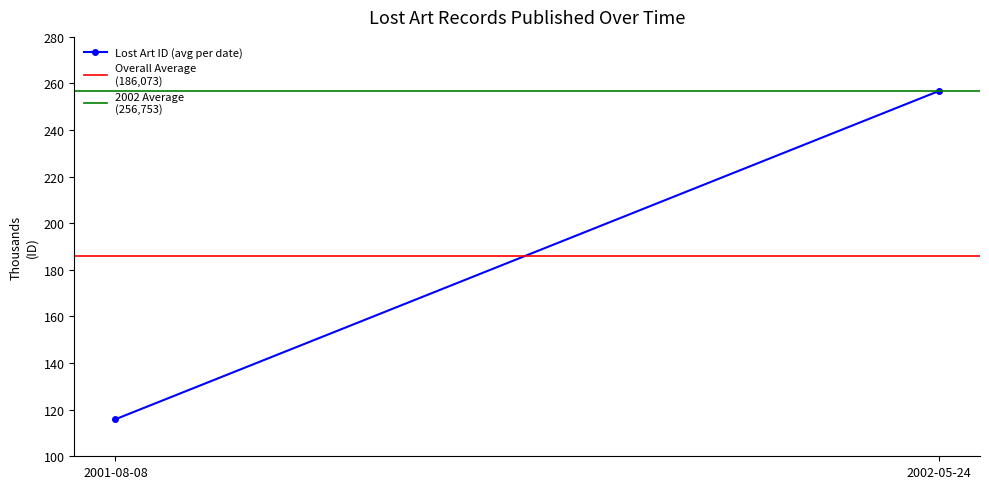

What position from the right is 2001-08-08?

2